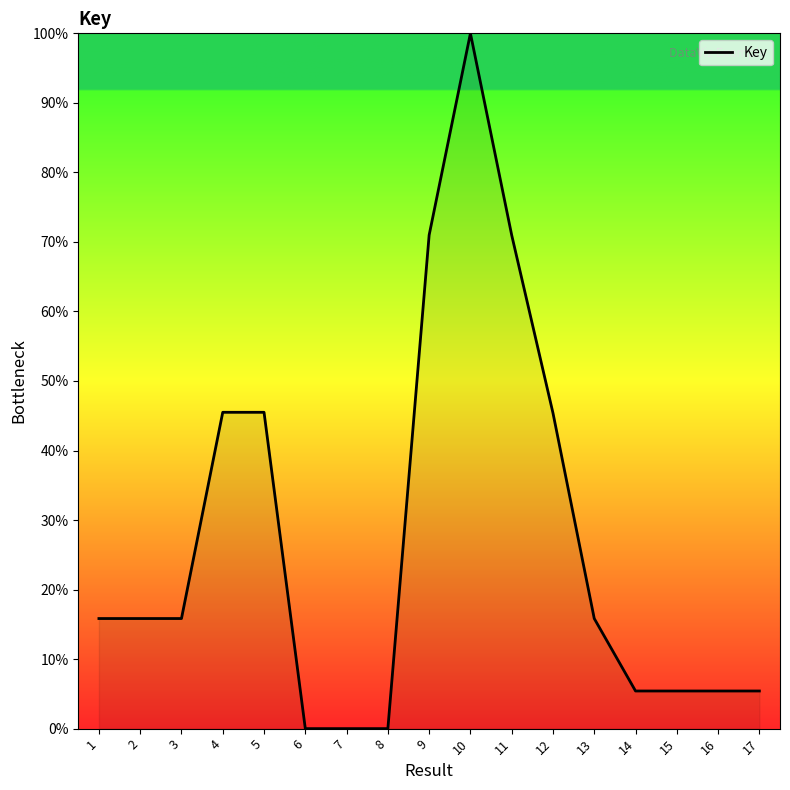

The chart shows a value of 0.0 at 8. True or false?

True